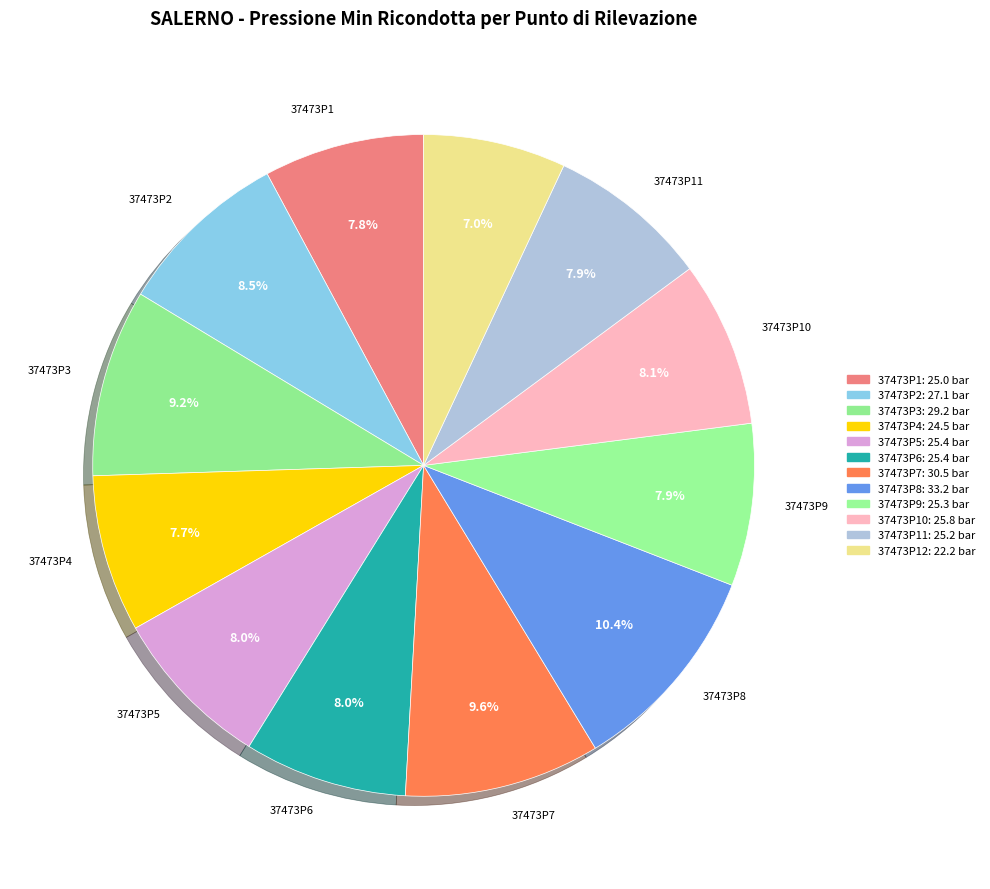

How many segments does this pie chart have?

12